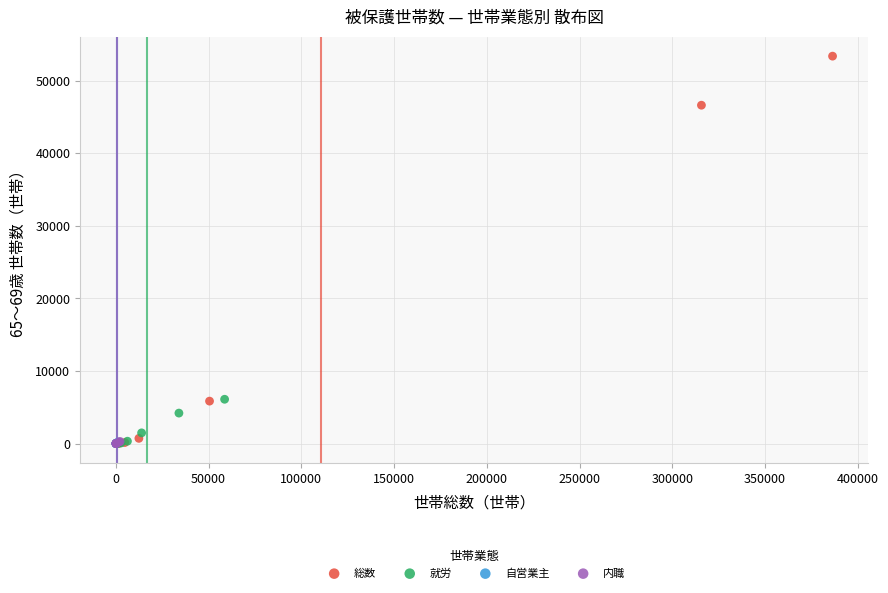

Which series has the widest spread of Y values?

総数